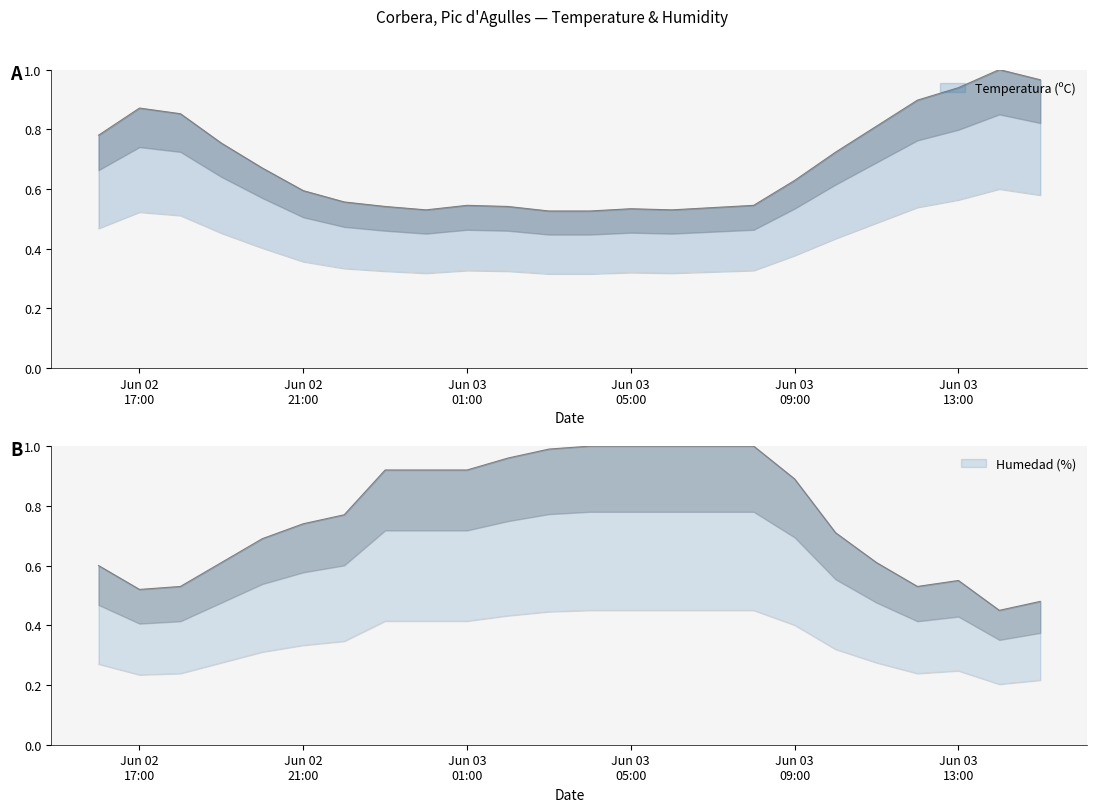

True or false: Humedad (%) and Temperatura (ºC) cross at least once.

False